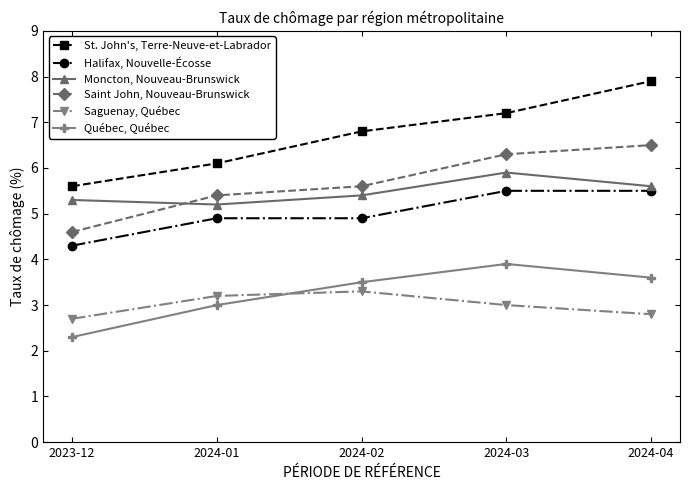

Which series has the widest spread of values?

St. John's, Terre-Neuve-et-Labrador